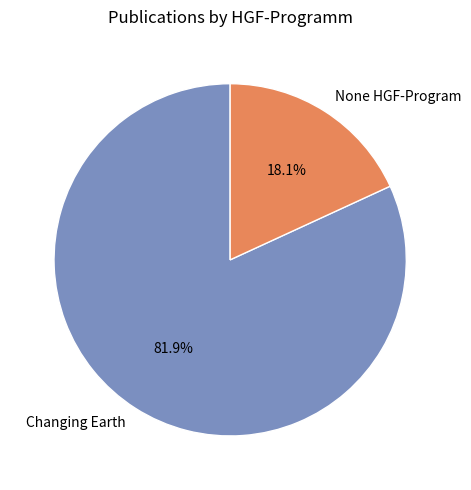

To the nearest percent, what is the combined percentage of Changing Earth and None HGF-Program?

100%